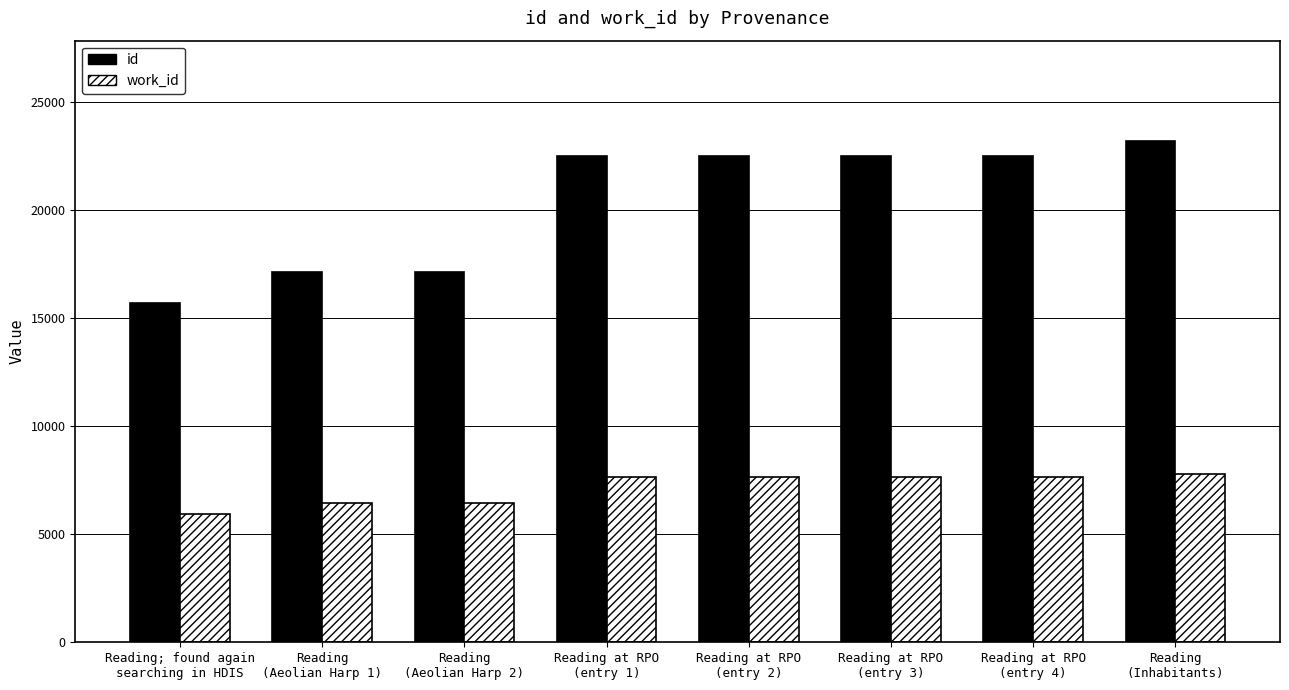

Between Reading
(Aeolian Harp 1) and Reading at RPO
(entry 2), which series saw the biggest shift?

id